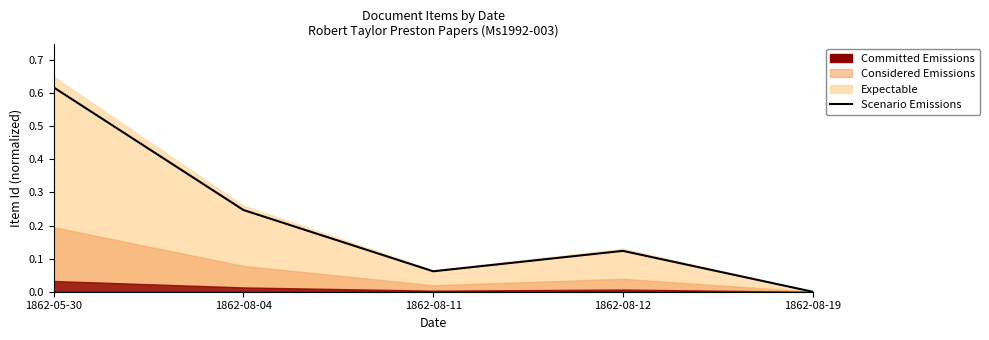

At which category does the data reach its first local peak?

1862-08-12